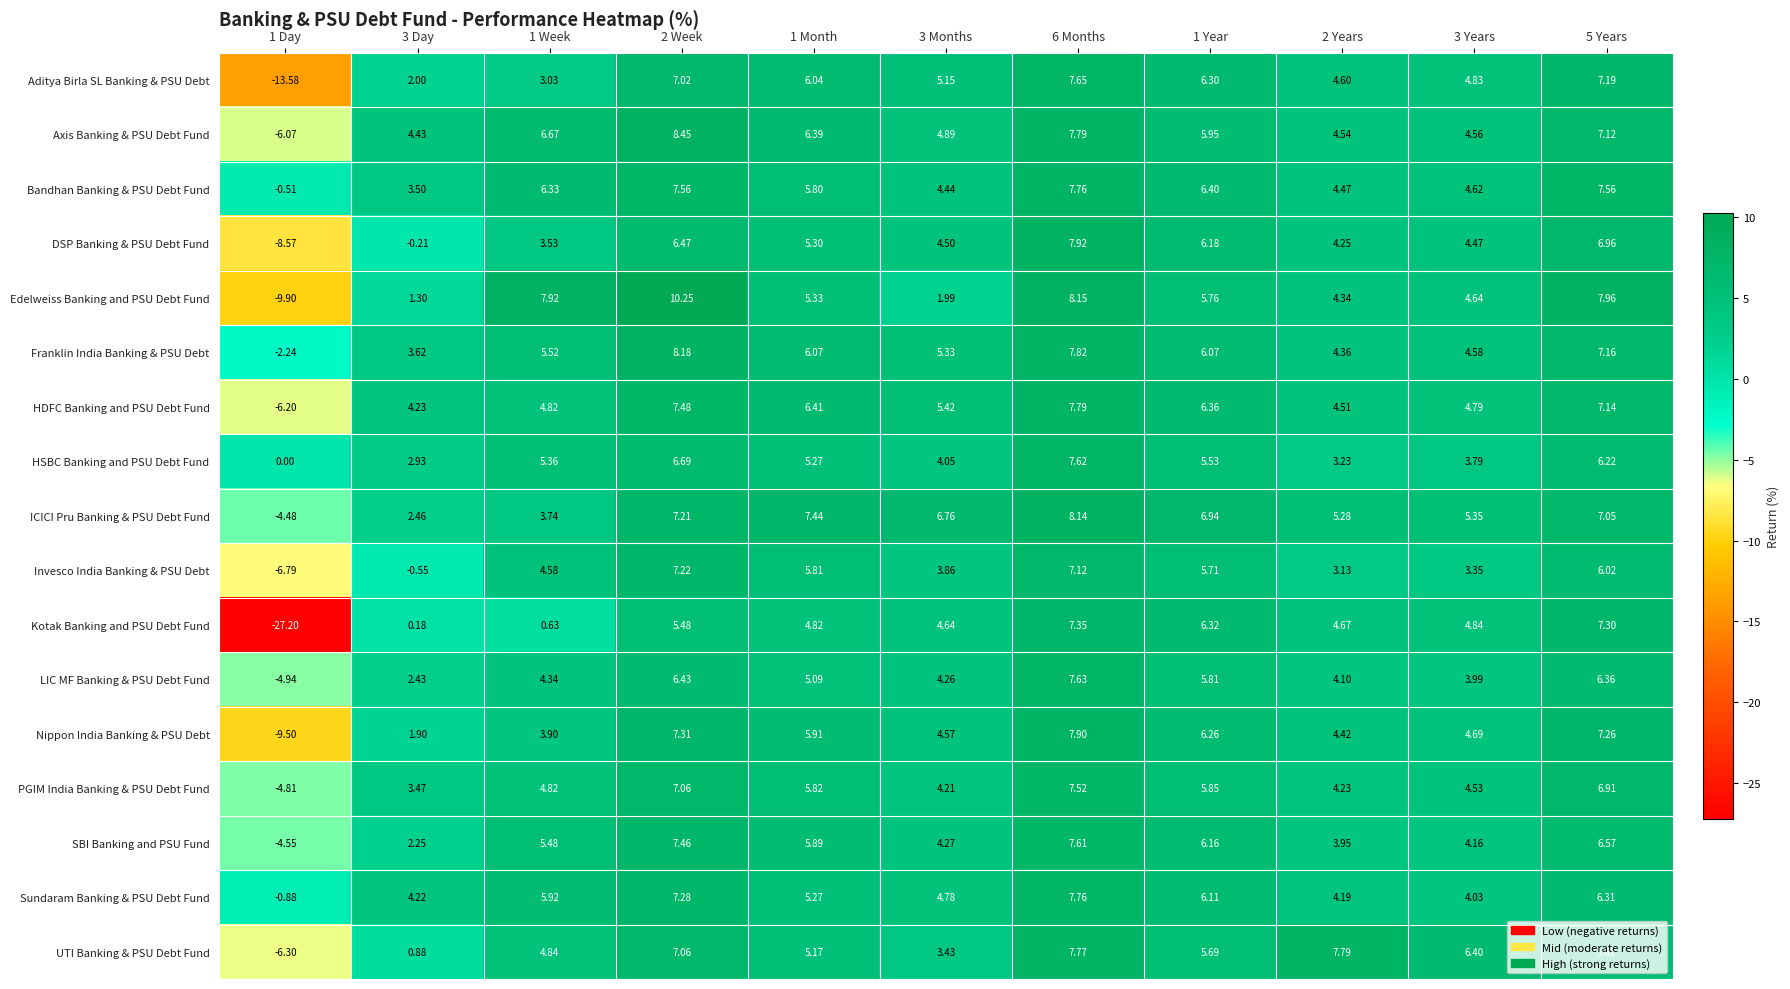

Read the Bandhan Banking & PSU Debt Fund value at 2 Week.

7.6